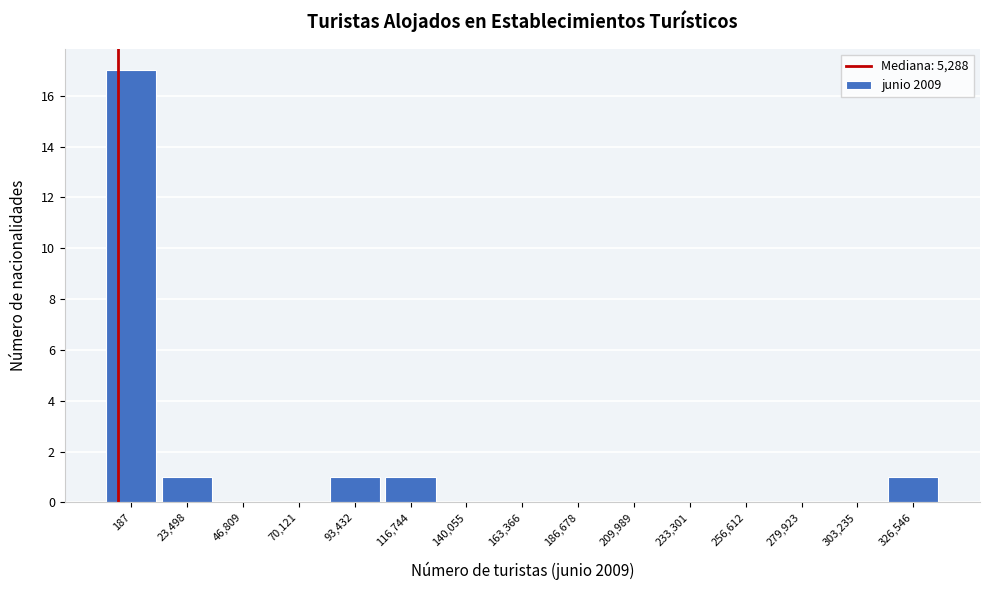

Reading right to left, list all the values displayed in this chart.

326,546=1	303,235=0	279,923=0	256,612=0	233,301=0	209,989=0	186,678=0	163,366=0	140,055=0	116,744=1	93,432=1	70,121=0	46,809=0	23,498=1	187=17